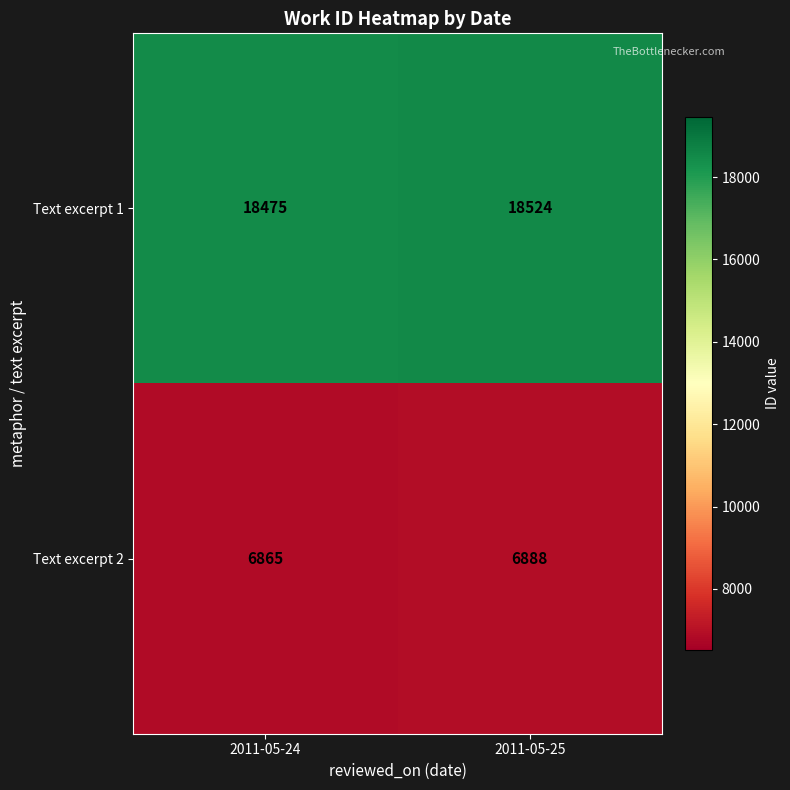

At how many categories does at least one series exceed 13786?

2